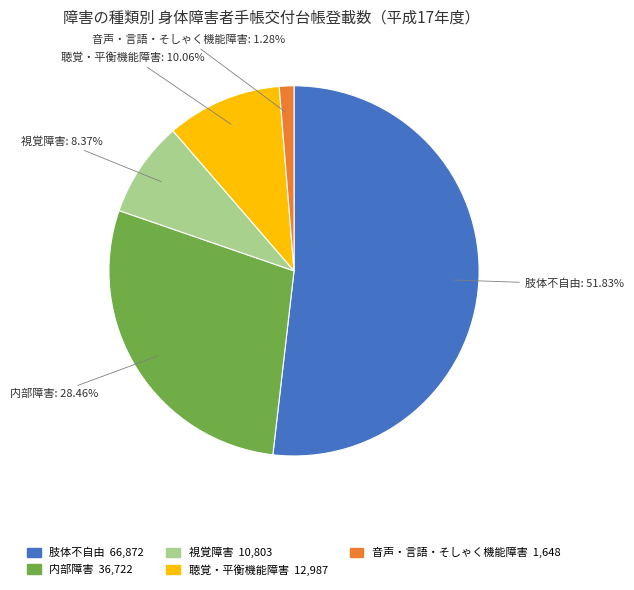

Rank the categories by value from highest to lowest.

肢体不自由, 内部障害, 聴覚・平衡機能障害, 視覚障害, 音声・言語・そしゃく機能障害